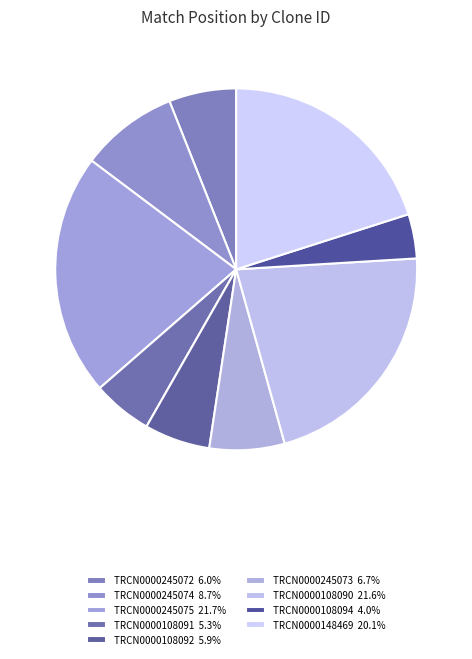

Which has a higher value, TRCN0000148469 or TRCN0000245073?

TRCN0000148469